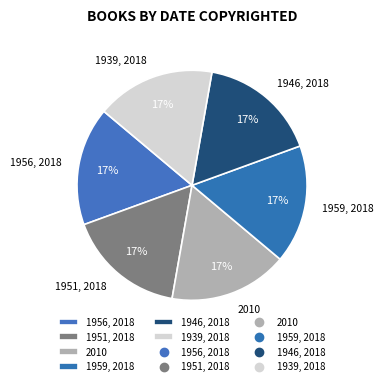

Combined, do 1959, 2018 and 2010 account for over 50%?

No